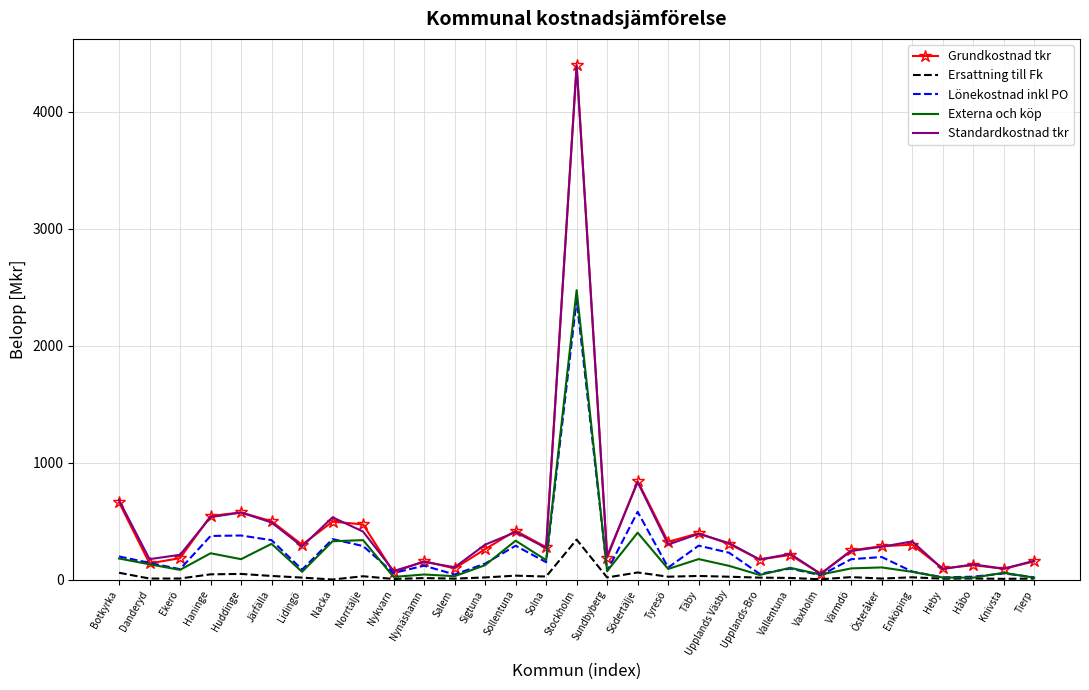

What is the difference between the highest and lowest values at Upplands Väsby?

287.4